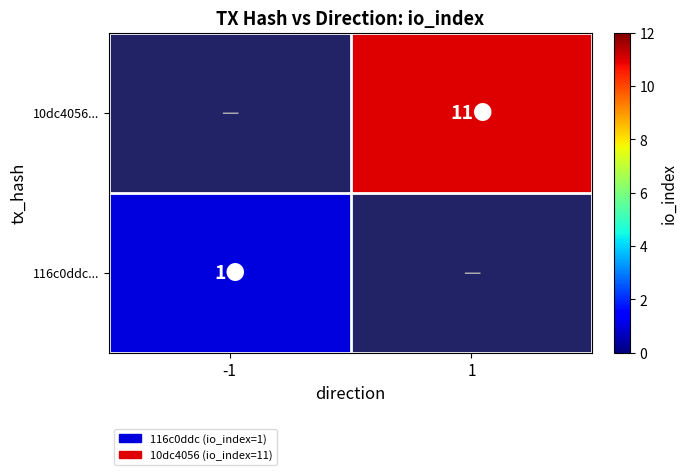

What is the smallest value displayed?

1.0